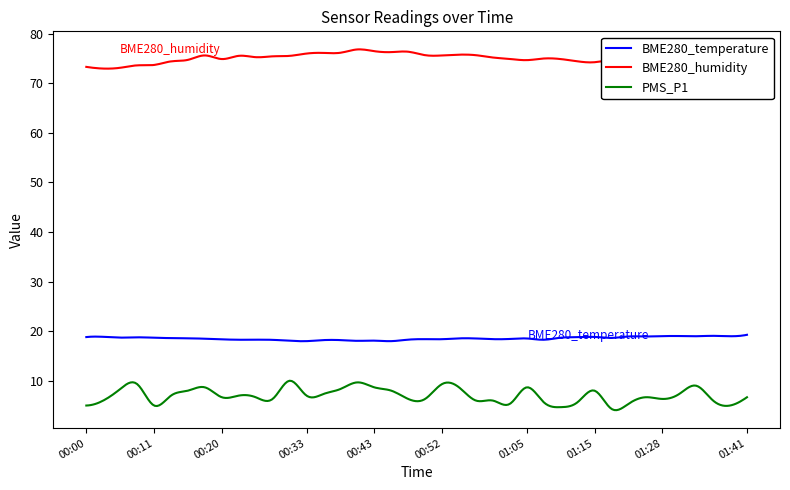

Which series has the widest spread of values?

PMS_P1